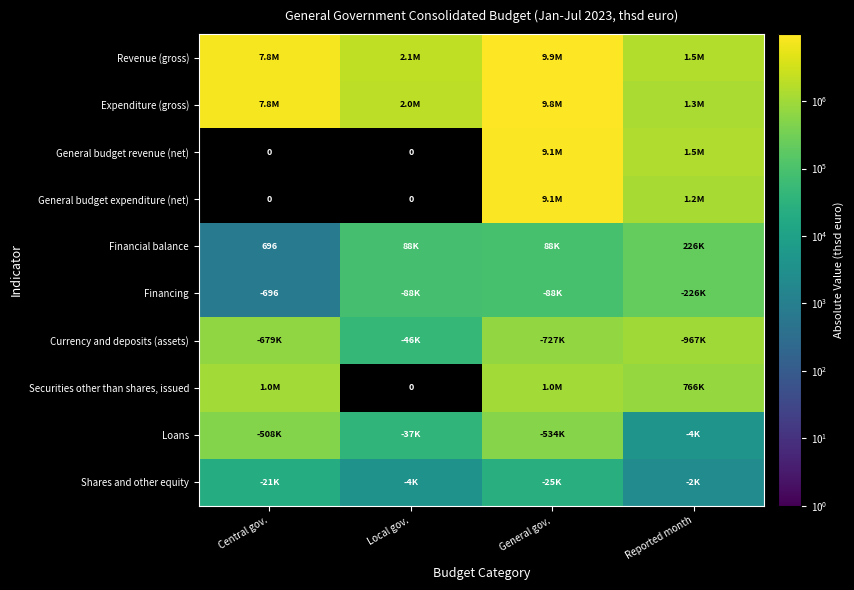

What is the difference between the maximum and second lowest values in the Financing series?

138439.0